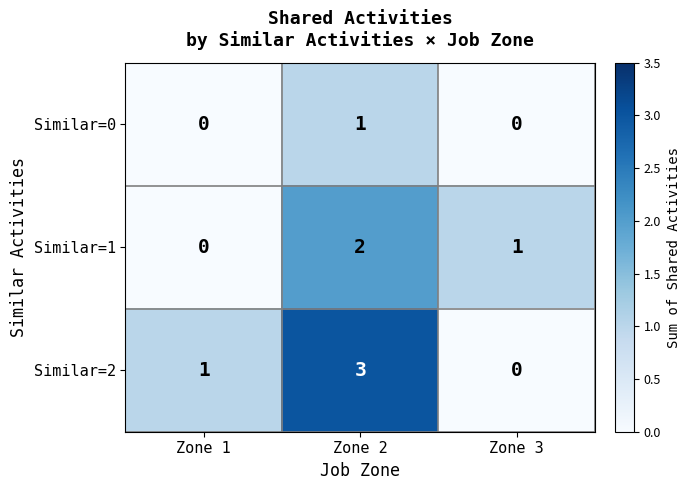

Rank the series by their maximum value, from lowest to highest.

Similar=0, Similar=1, Similar=2